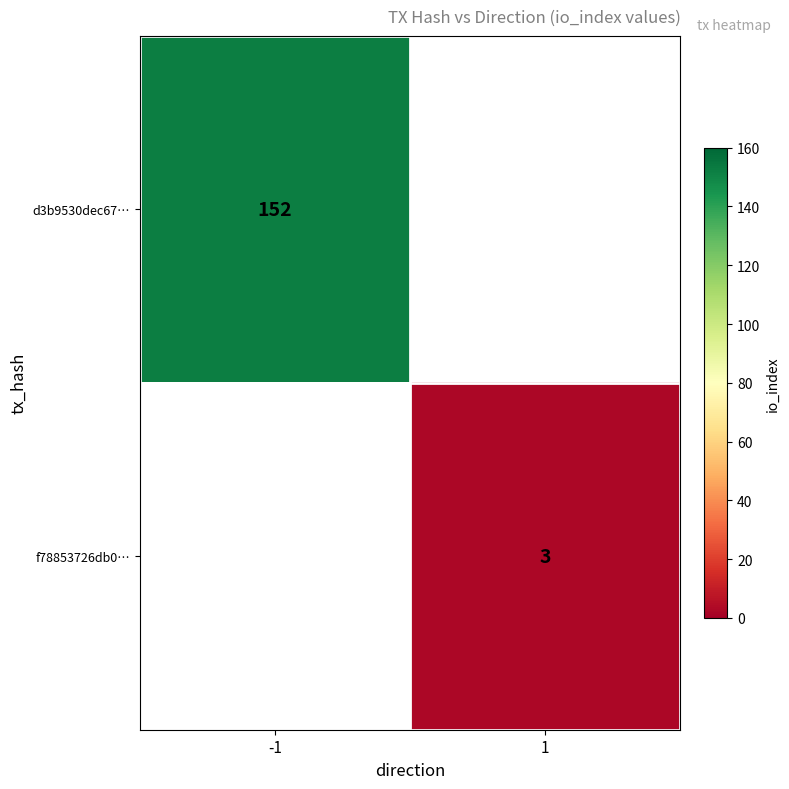

The value of d3b9530dec67… at -1 is 152. True or false?

True